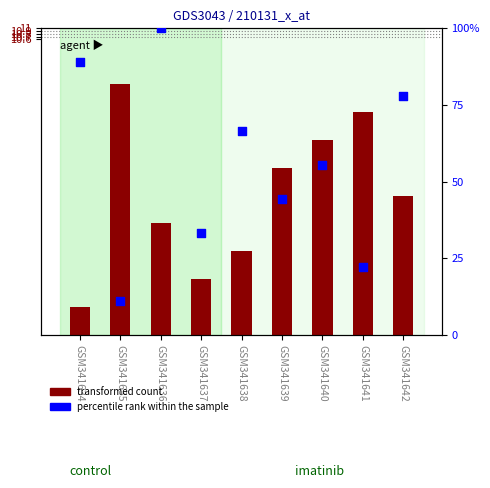

What is the total value across all series at GSM341637?

35.3